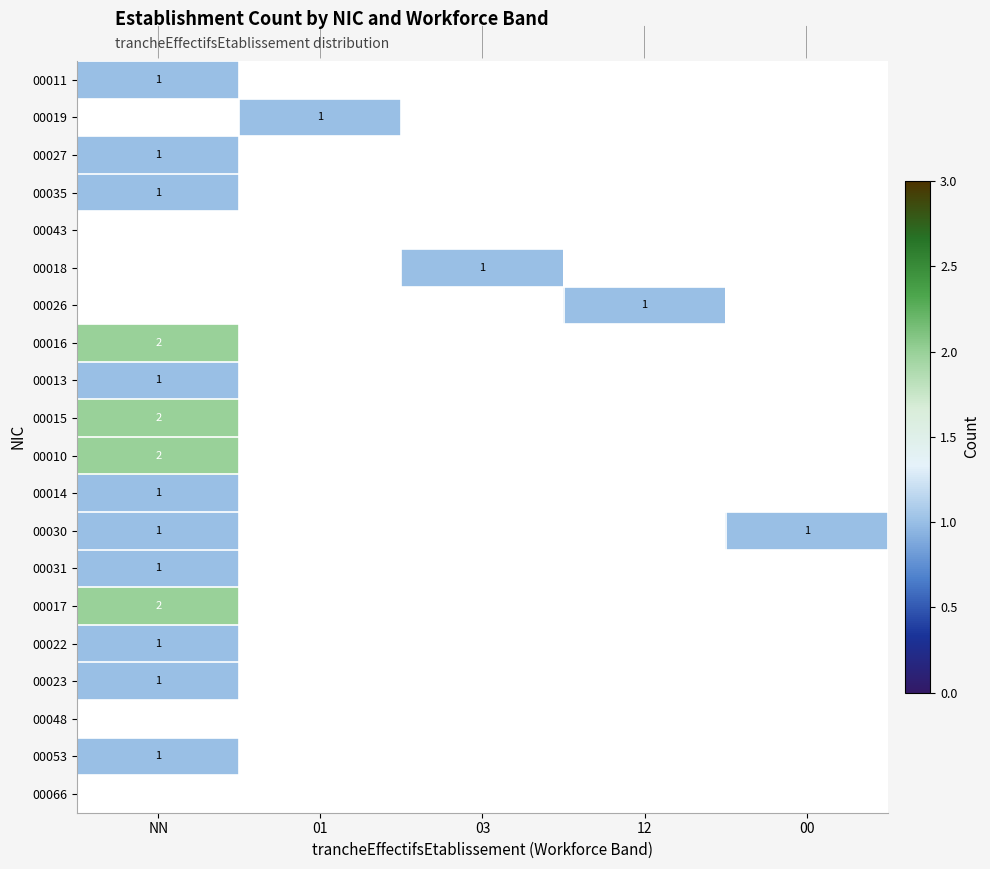

What is the smallest value displayed?

1.0